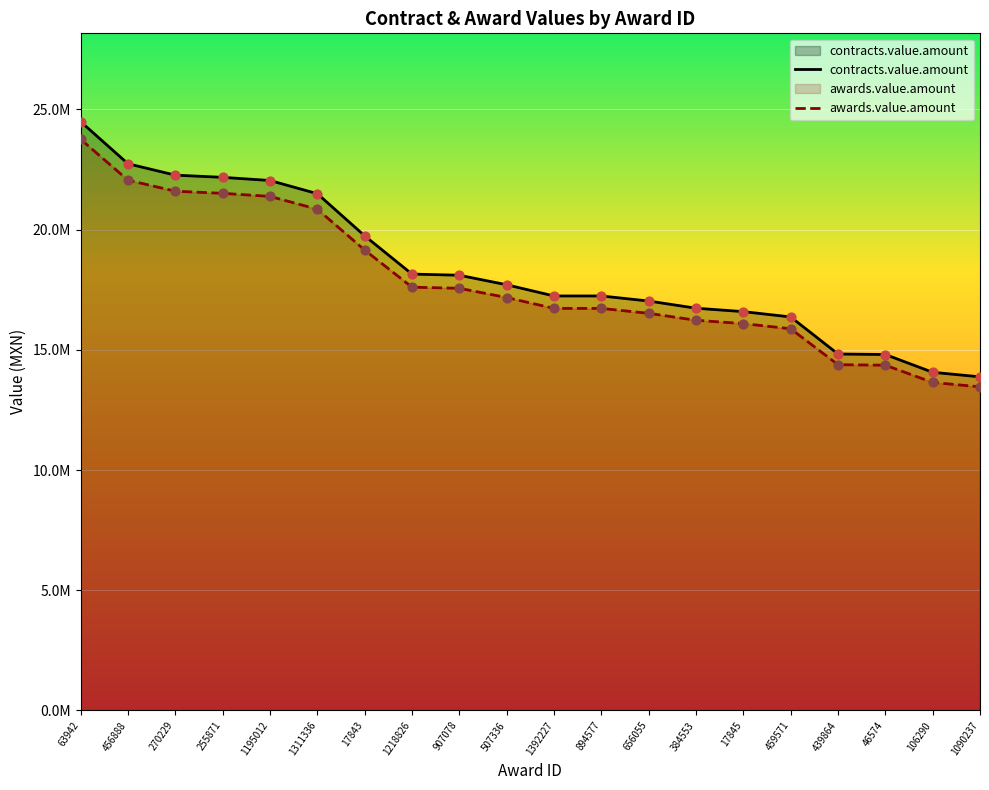

Which series contains the highest Y value?

contracts.value.amount